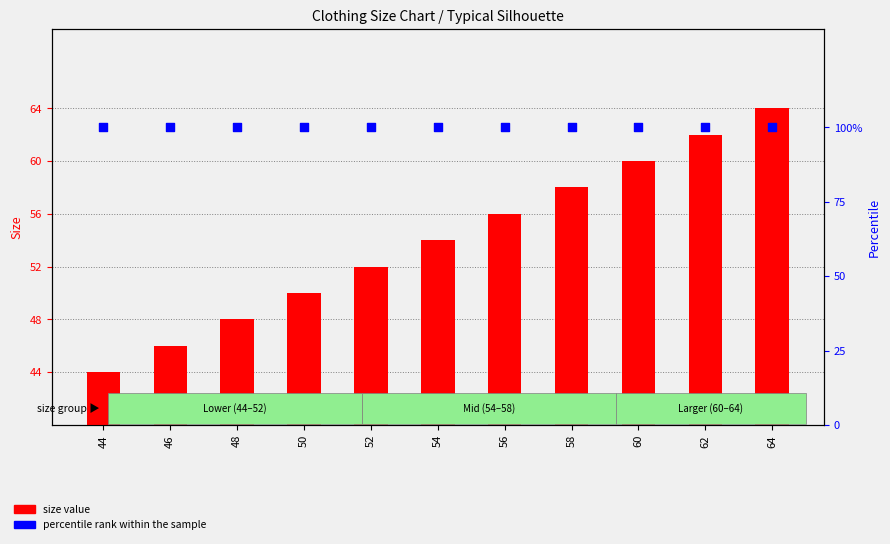

Which series contains the highest Y value?

percentile rank within the sample